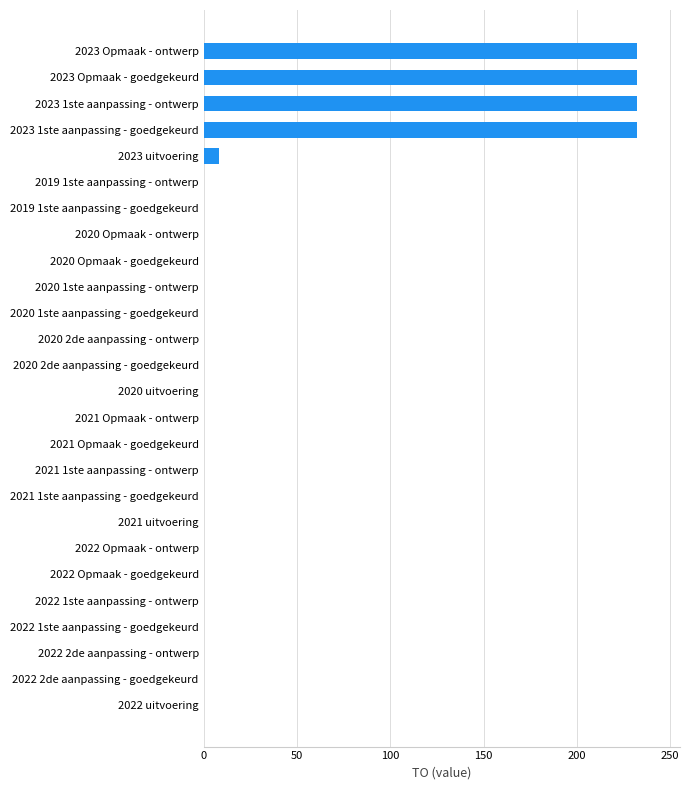

What is the maximum value shown in the chart?

232